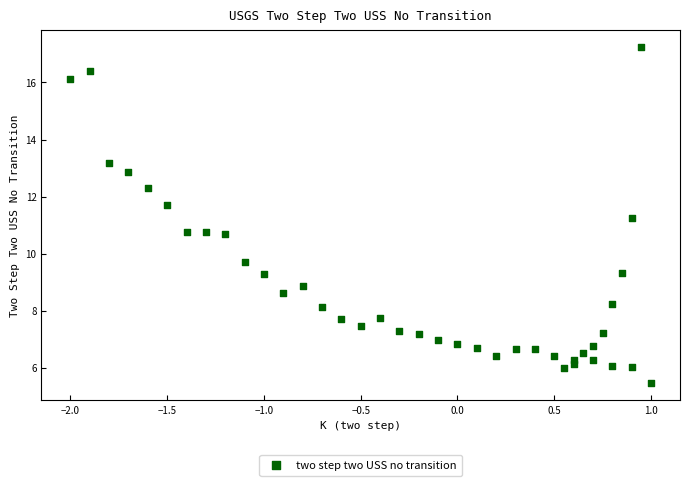

What is the range of Y values (max minus min)?

11.8